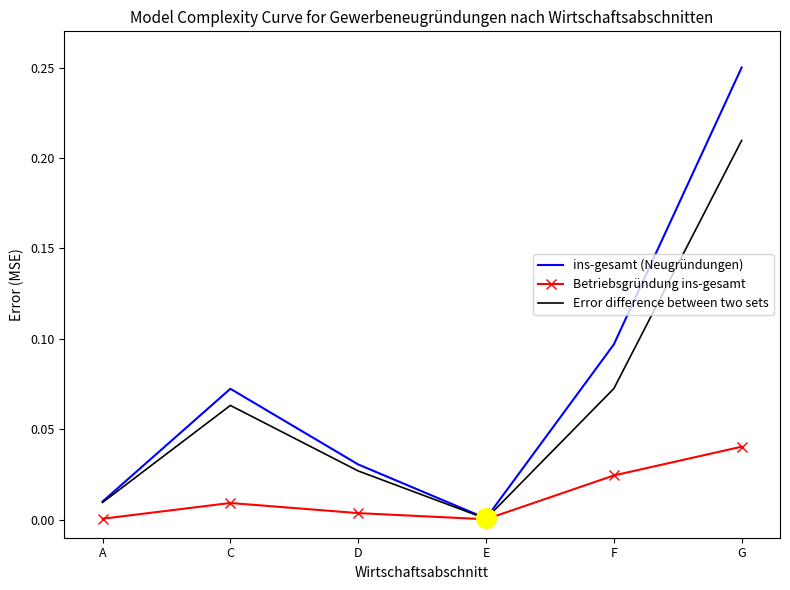

At which category is the sum across all series the highest?

G